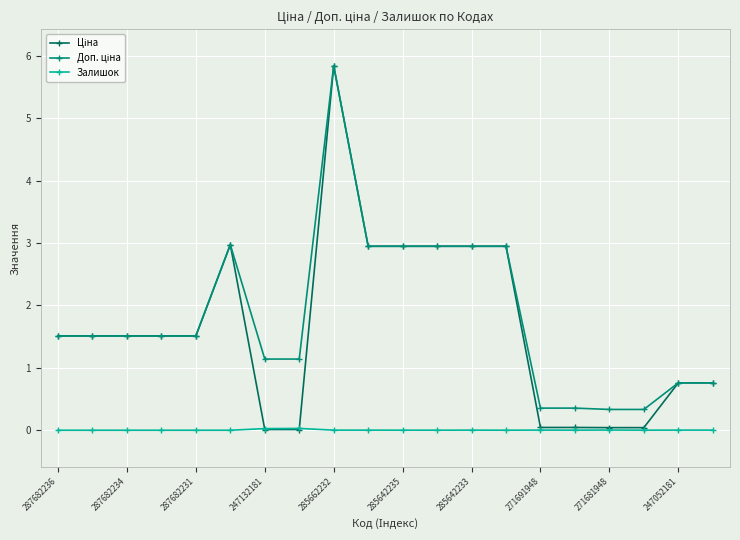

At how many categories does at least one series exceed 1?

14